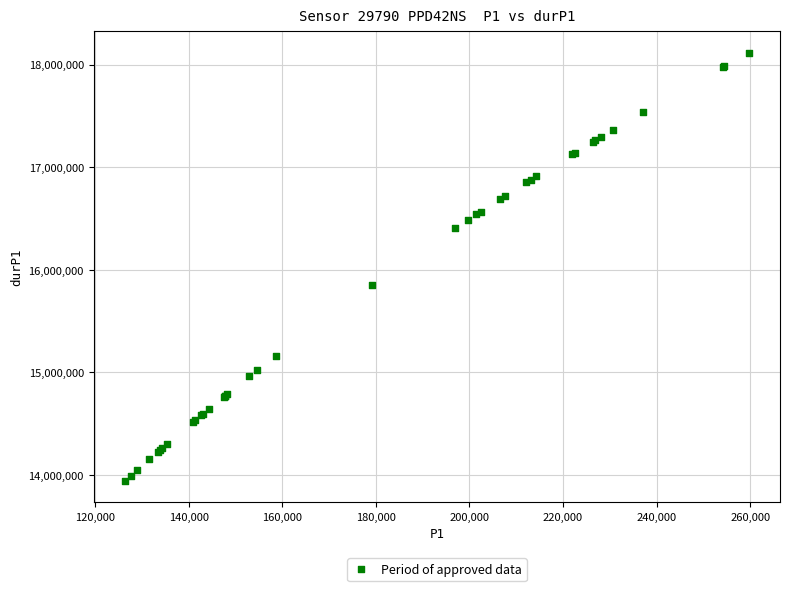

What Y value in the scatter plot is closest to 16028104?

15850747